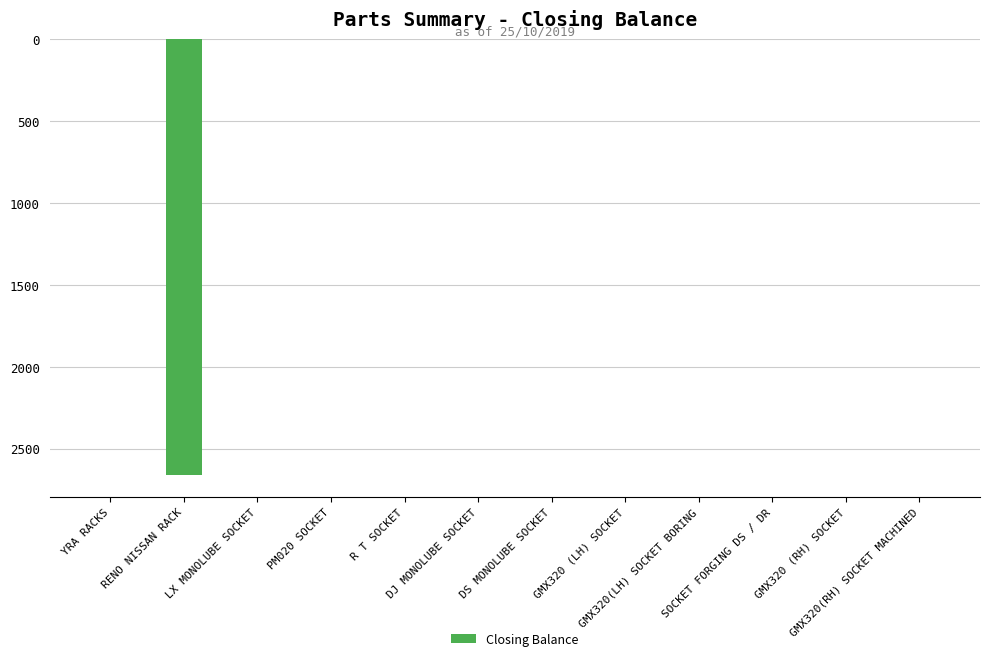

Rank the categories by value from lowest to highest.

RENO NISSAN RACK, YRA RACKS, LX MONOLUBE SOCKET, PM020 SOCKET, R T SOCKET, DJ MONOLUBE SOCKET, DS MONOLUBE SOCKET, GMX320 (LH) SOCKET, GMX320(LH) SOCKET BORING, SOCKET FORGING DS / DR, GMX320 (RH) SOCKET, GMX320(RH) SOCKET MACHINED